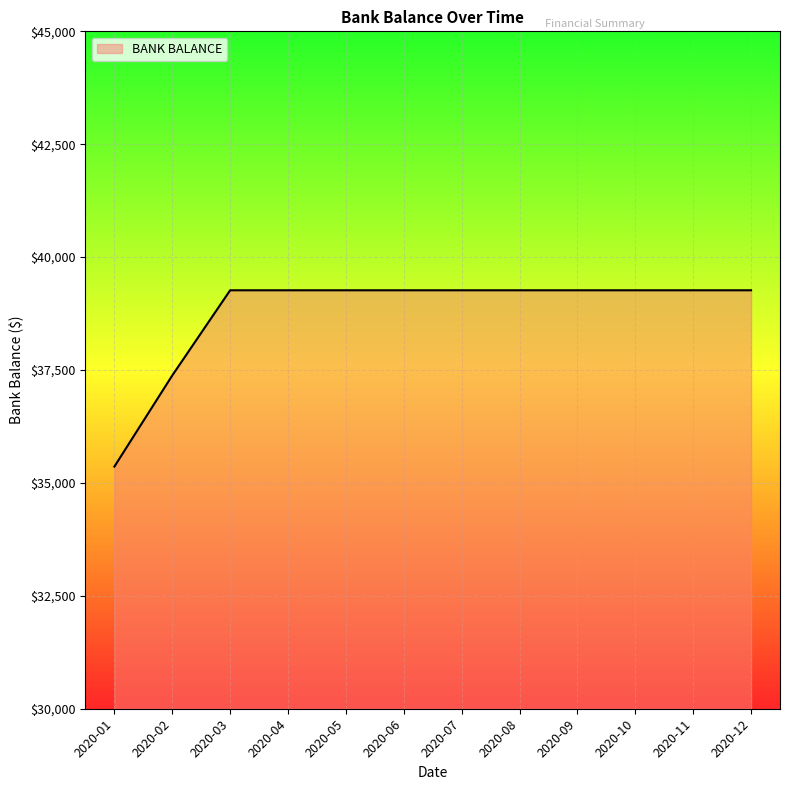

Does the chart display data point markers on the line(s)?

No